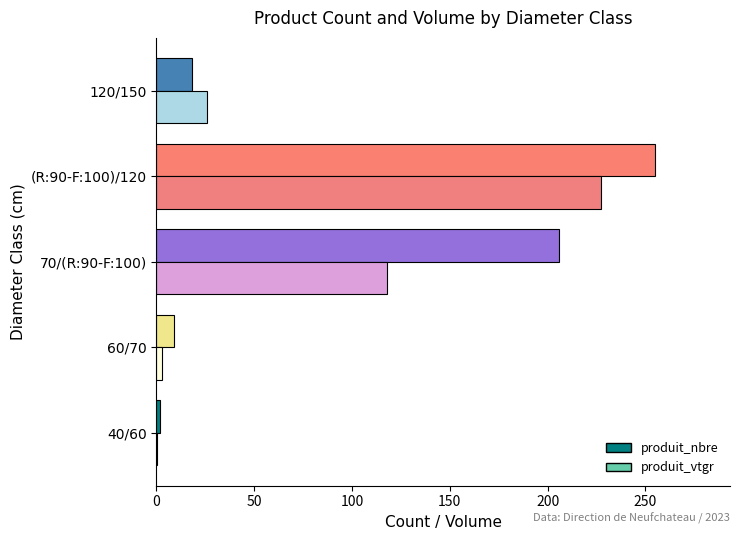

How many categories are shown in the chart?

5